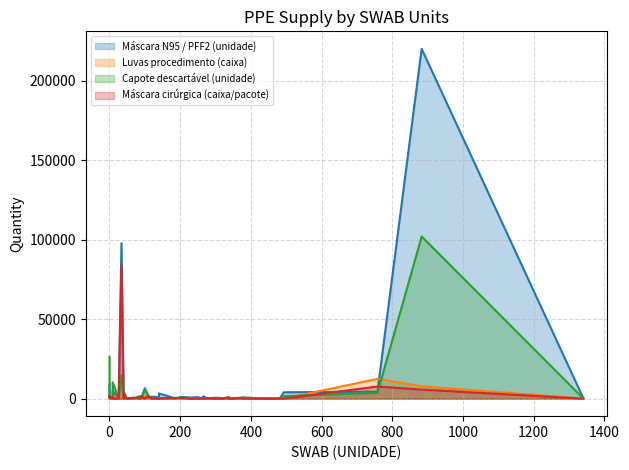

Which category has the lowest value in the Capote descartável (unidade) series?

34